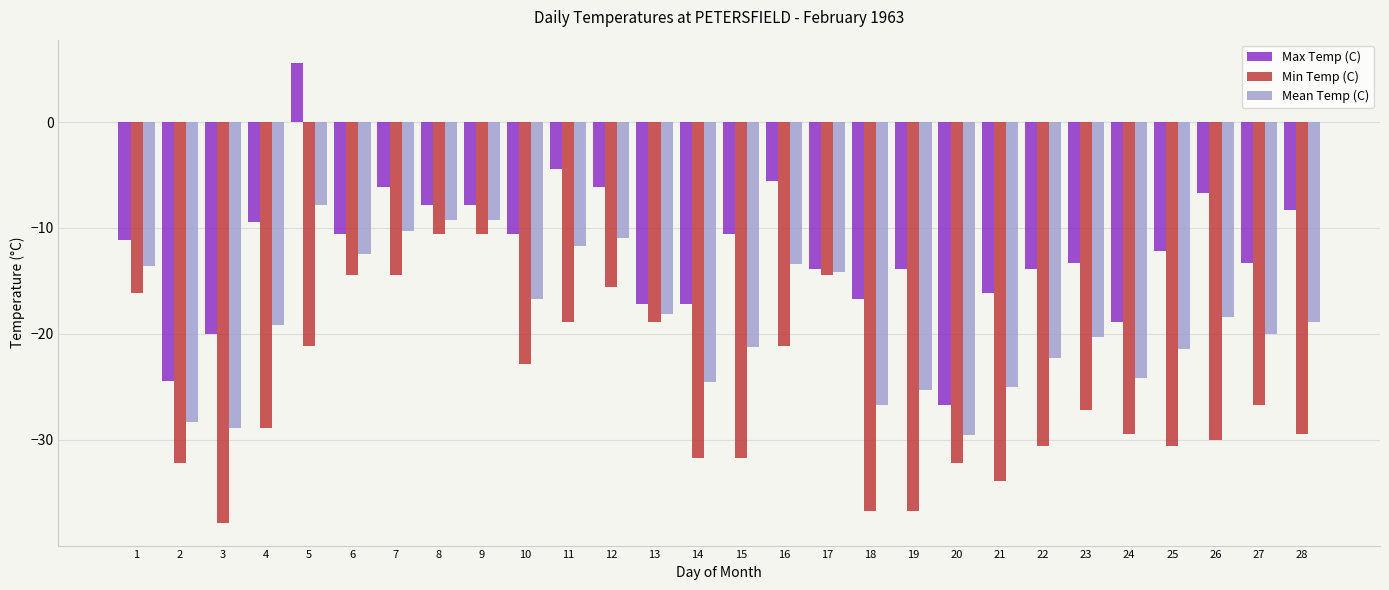

What is the sum of all Min Temp (C) values?

-704.6